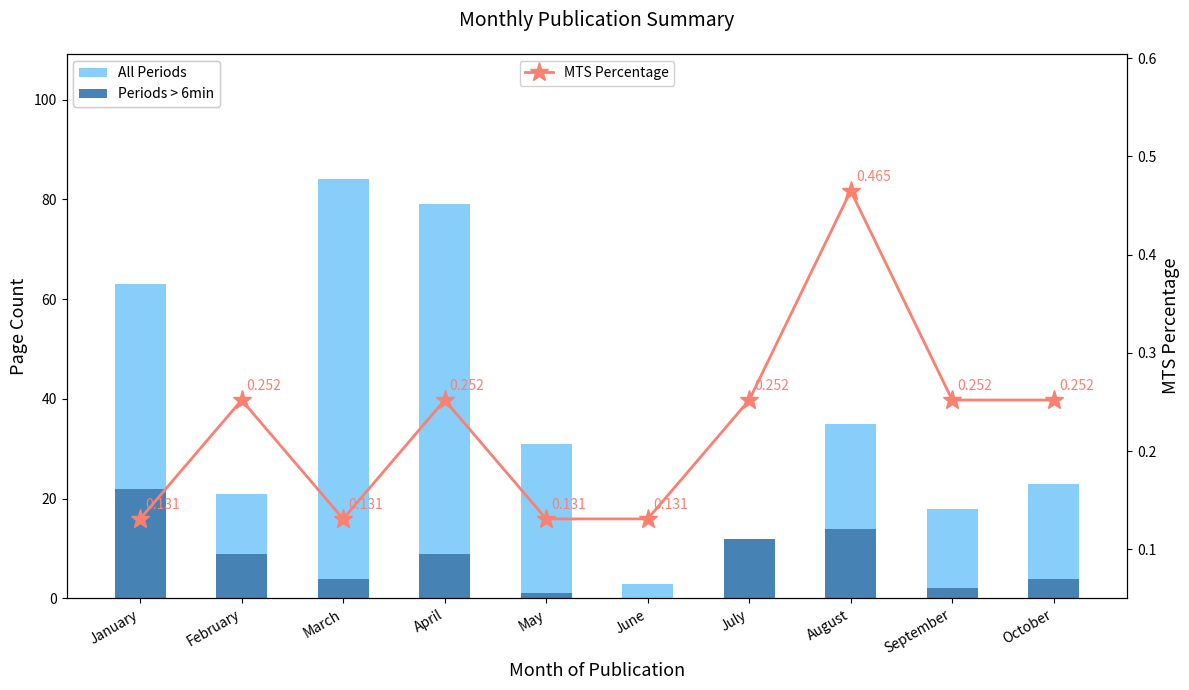

At January, list the series in order from largest to smallest.

All Periods, Periods > 6min, MTS Percentage